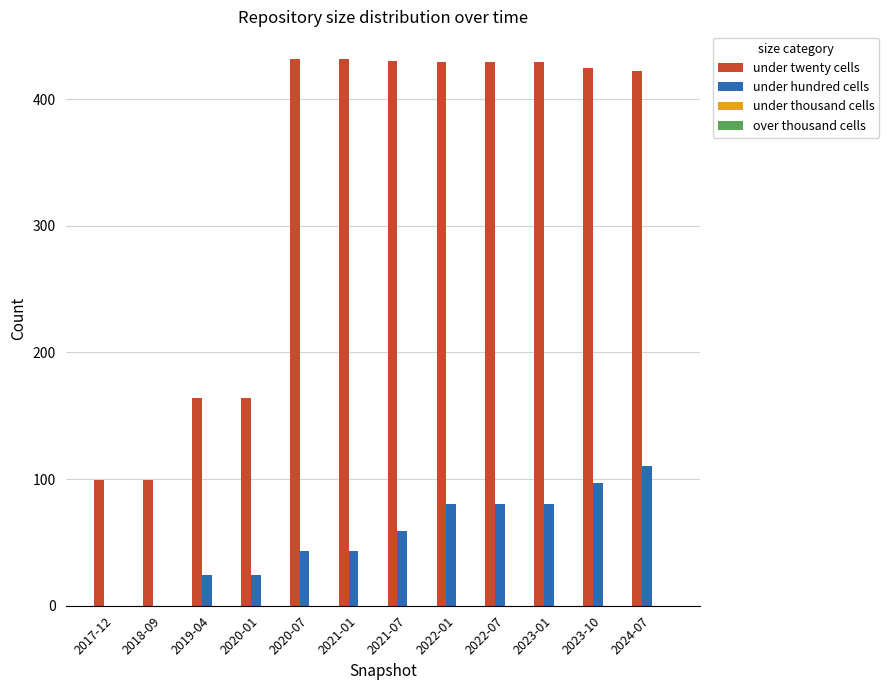

Which series has the largest total across all categories?

under twenty cells